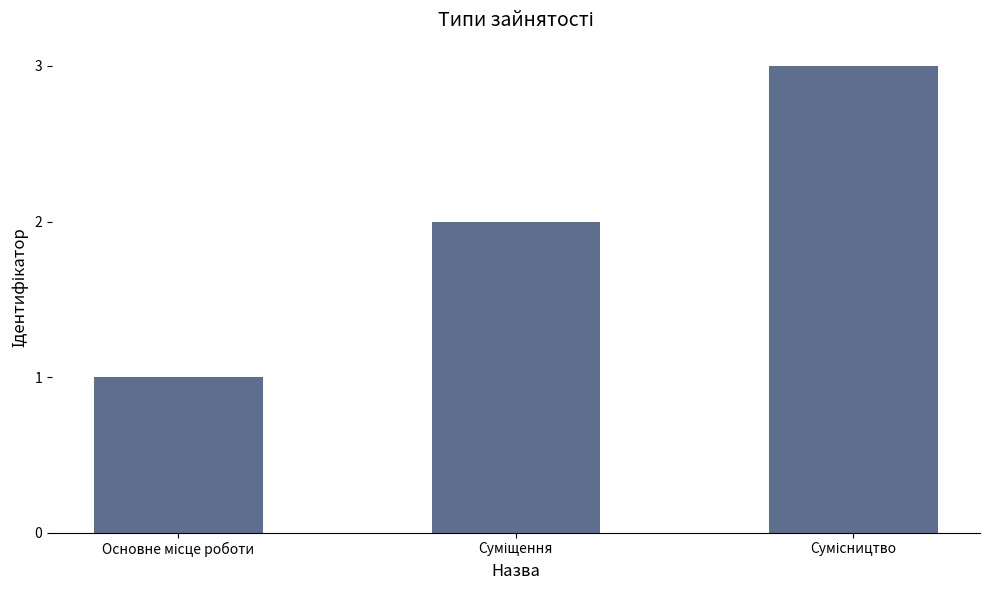

What is the sum of all values?

6